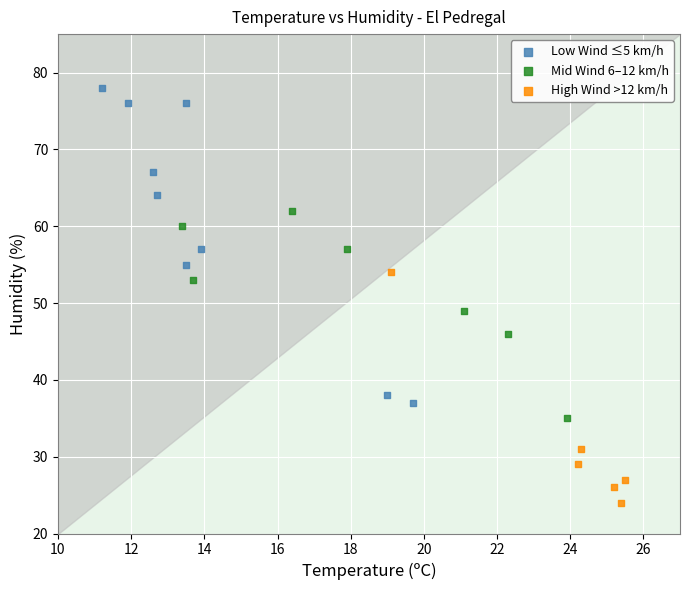

Which series contains the highest Y value?

Low Wind ≤5 km/h